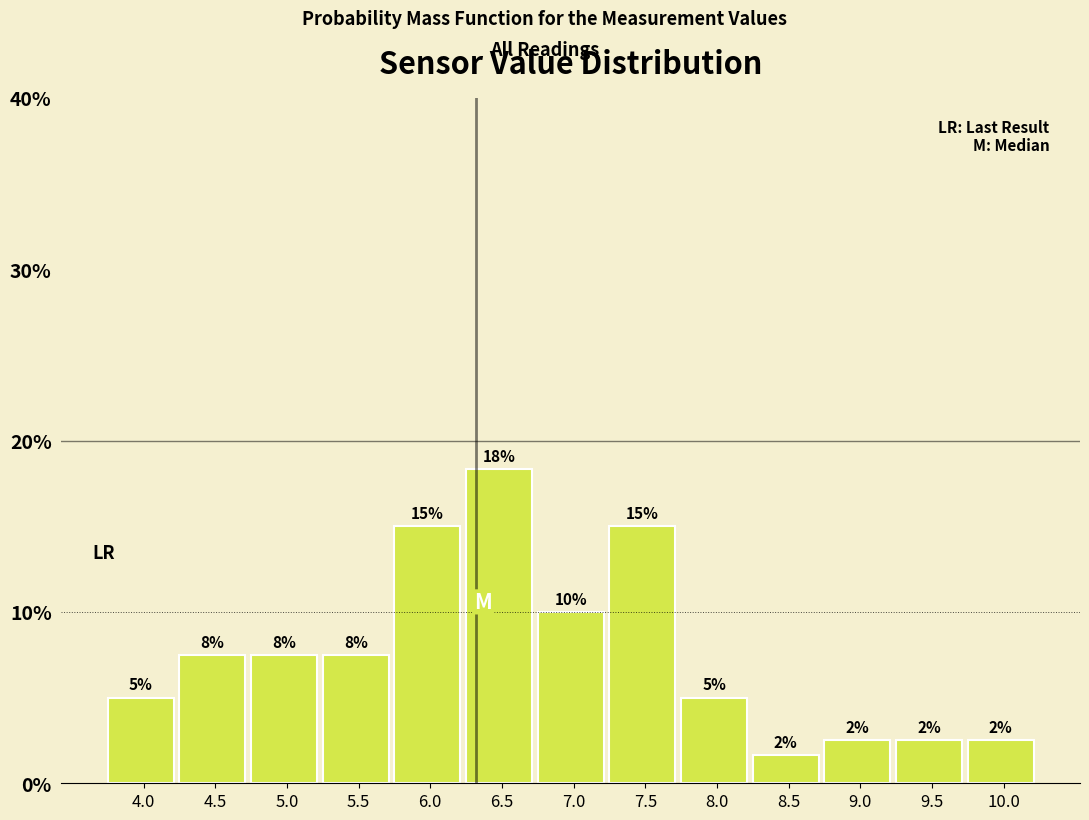

Does the chart contain any negative values?

No